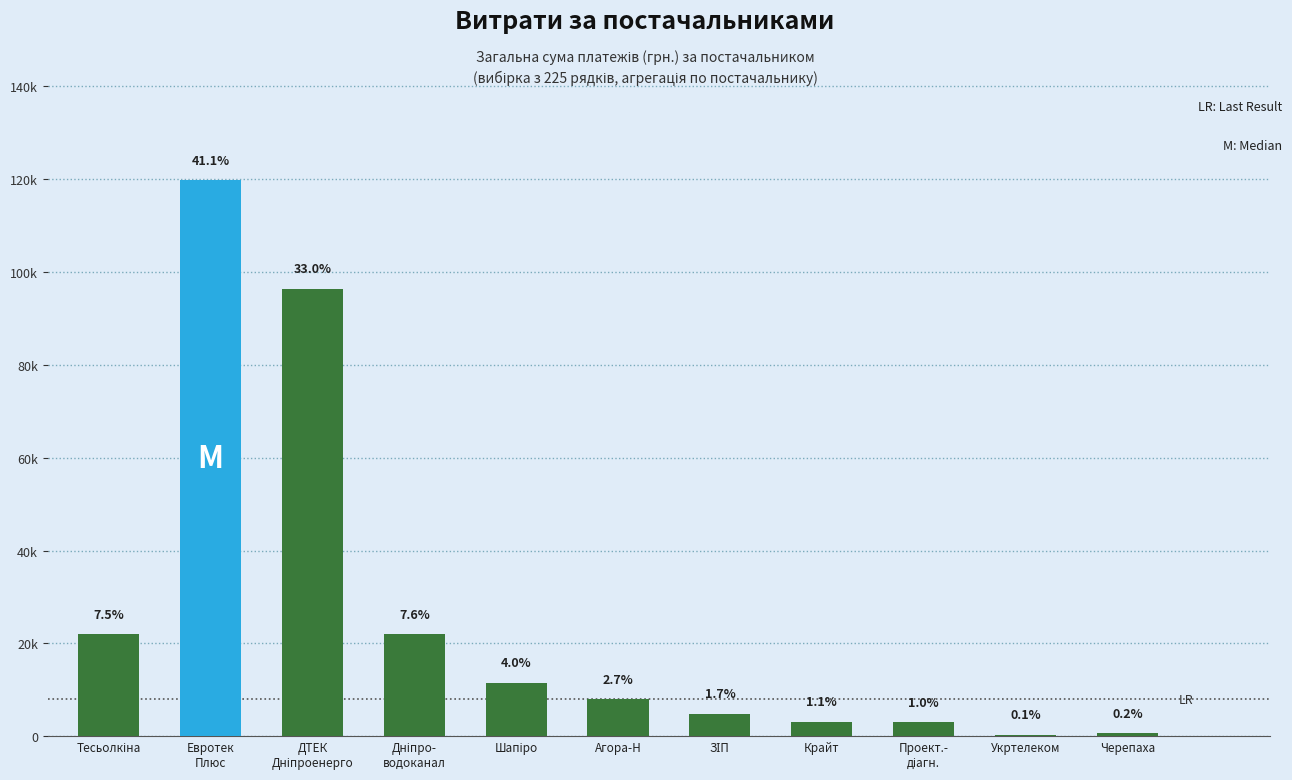

Are the bars horizontal?

No